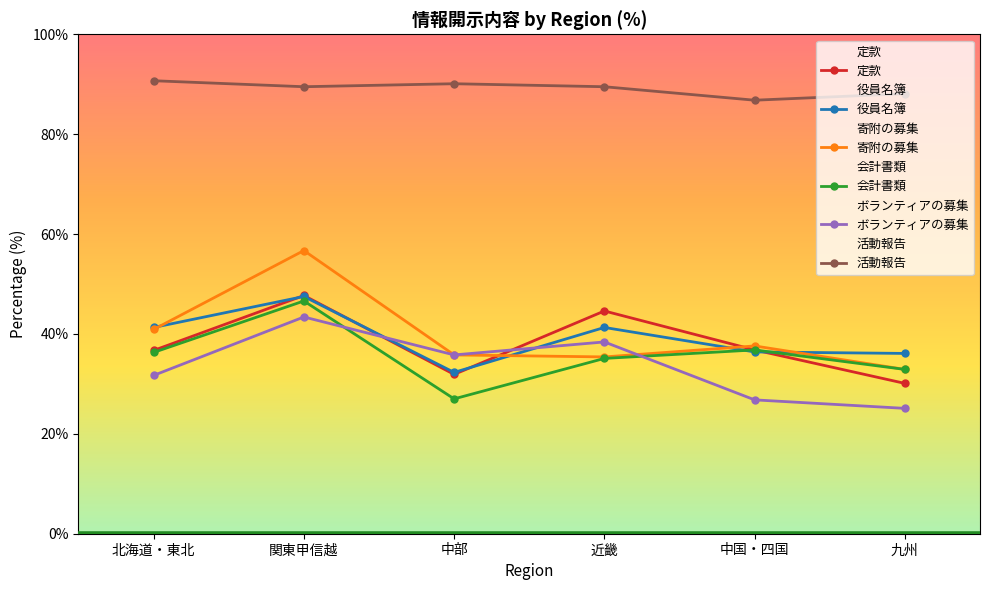

What is the difference between the maximum and minimum values in the 活動報告 series?

3.9